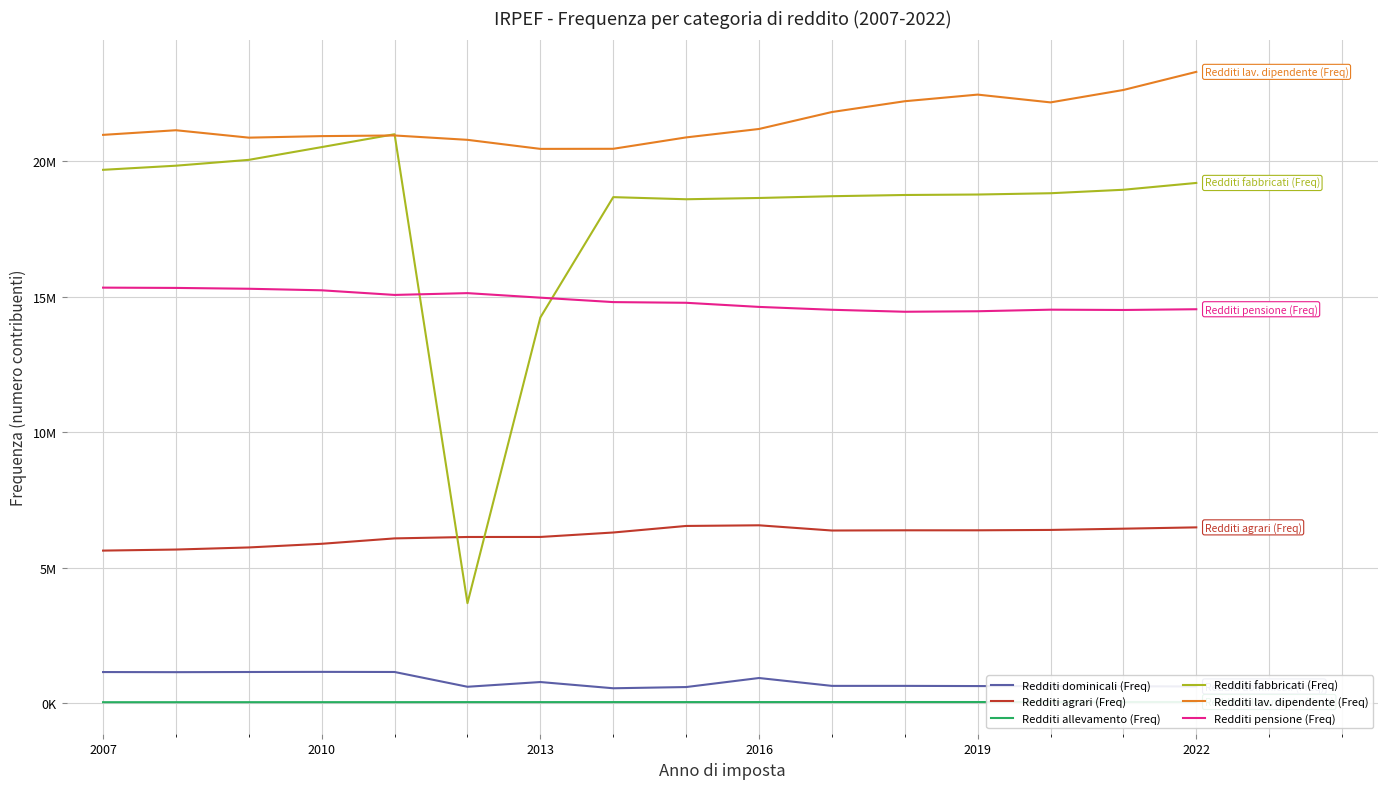

Rank the series at 2016 from lowest to highest value.

Redditi allevamento (Freq), Redditi dominicali (Freq), Redditi agrari (Freq), Redditi pensione (Freq), Redditi fabbricati (Freq), Redditi lav. dipendente (Freq)